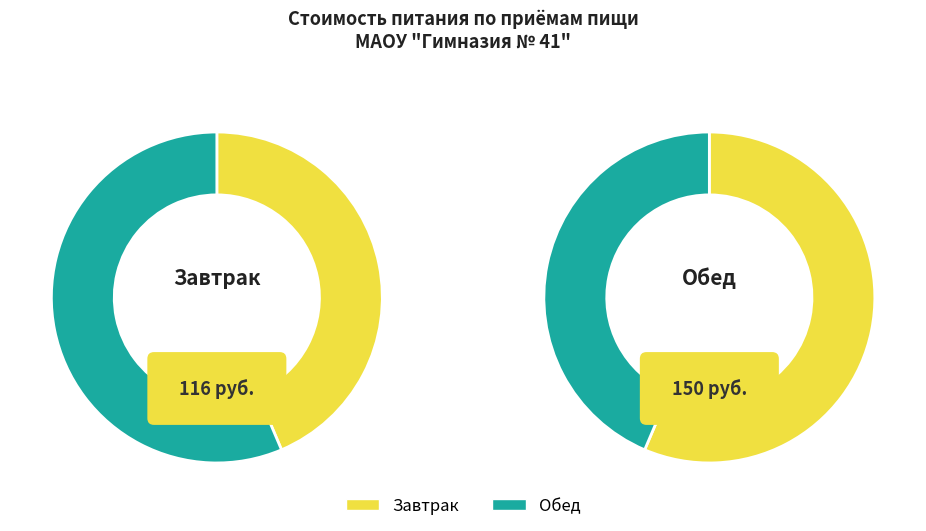

To the nearest percent, what portion does Обед represent?

56%